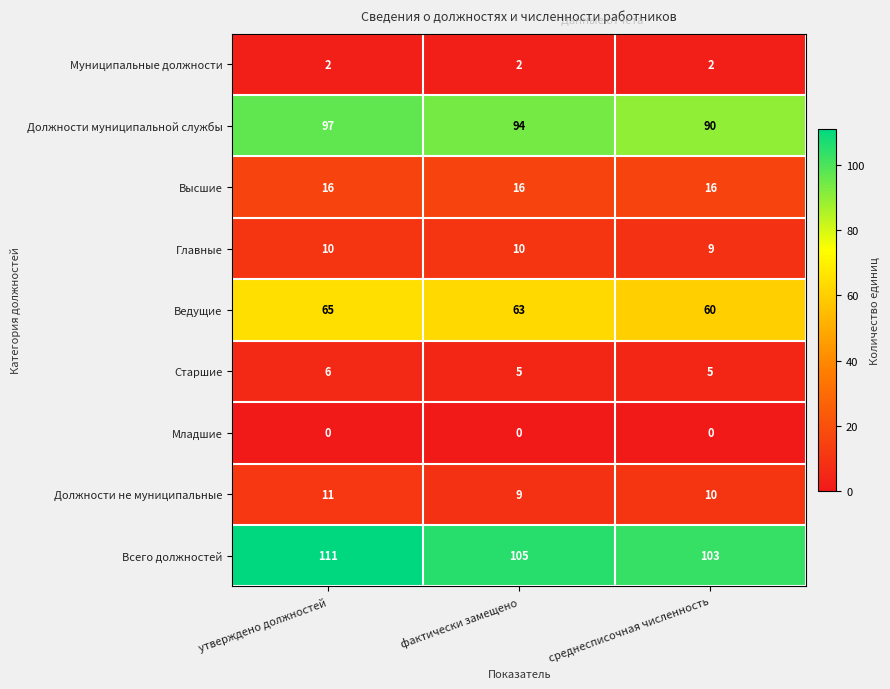

What is the spread (max minus min) of values at фактически замещено?

105